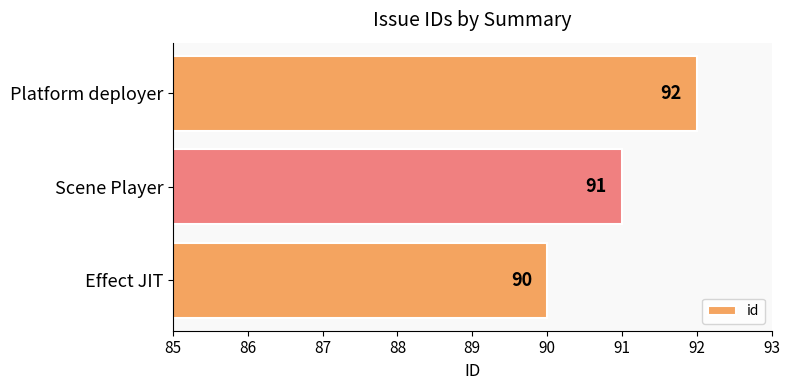

Which has a higher value, Platform deployer or Scene Player?

Platform deployer